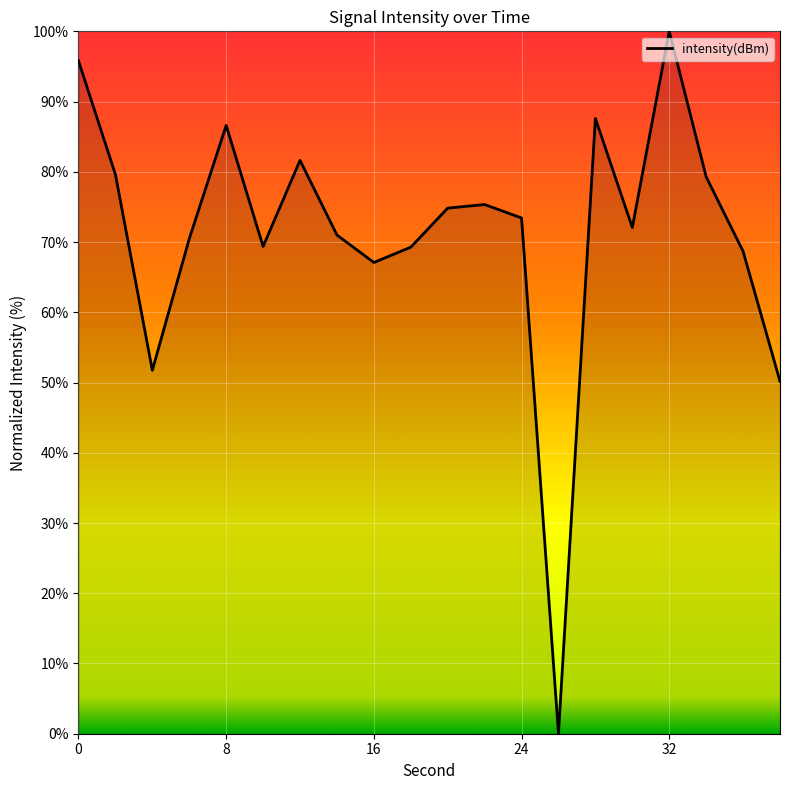

True or false: the data has more than 2 interior local peaks.

True